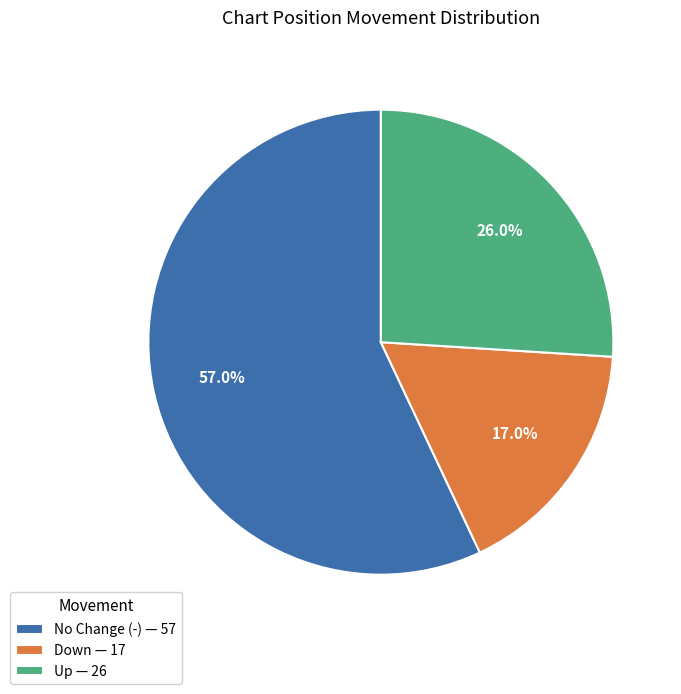

What is the majority slice?

No Change (-) — 57